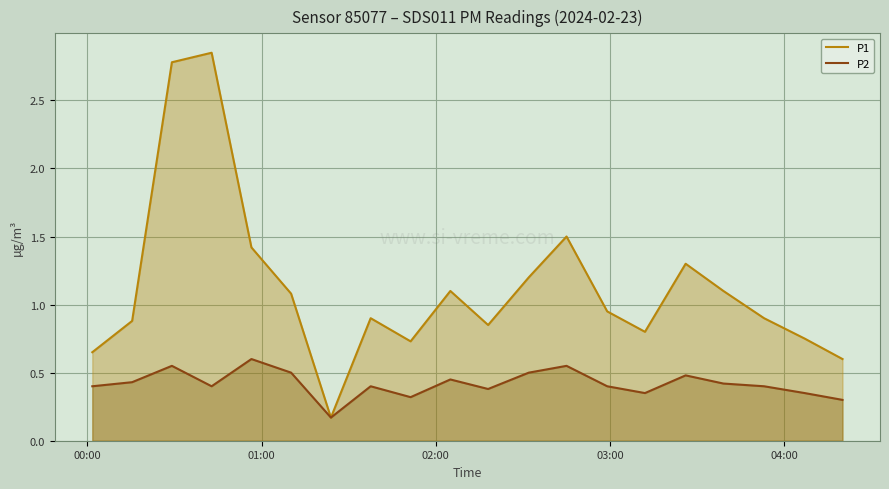

How many interior local peaks does the P2 series have?

6